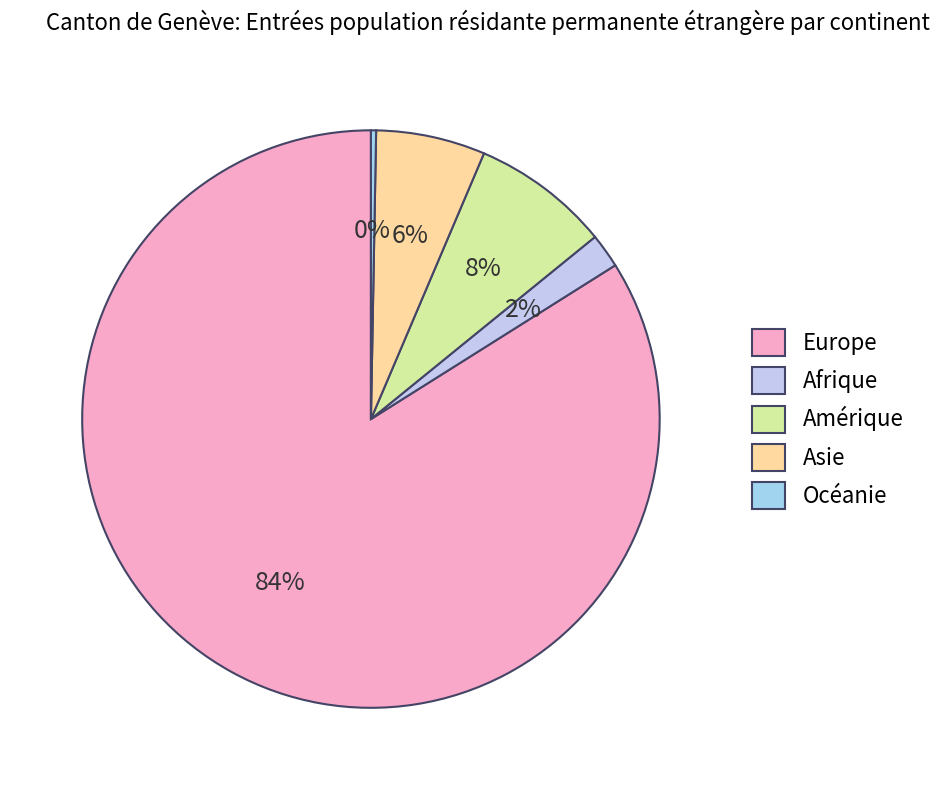

Which slice is the smallest?

Océanie